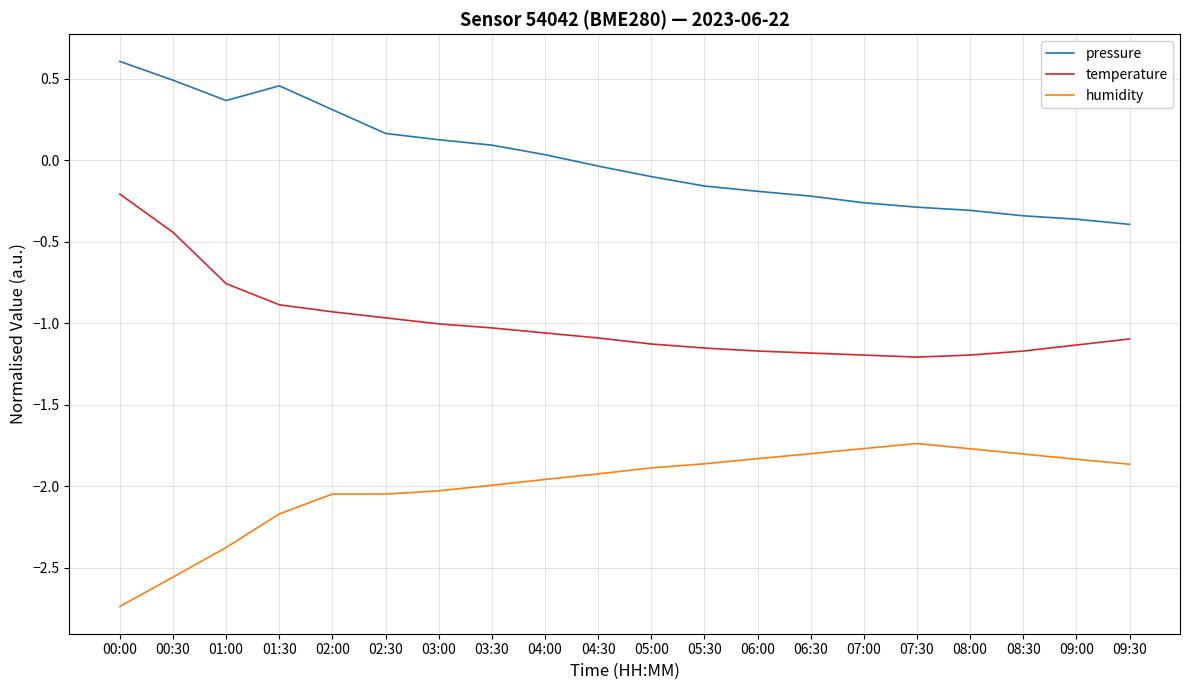

What is the difference between the maximum and minimum values in the pressure series?

1.0